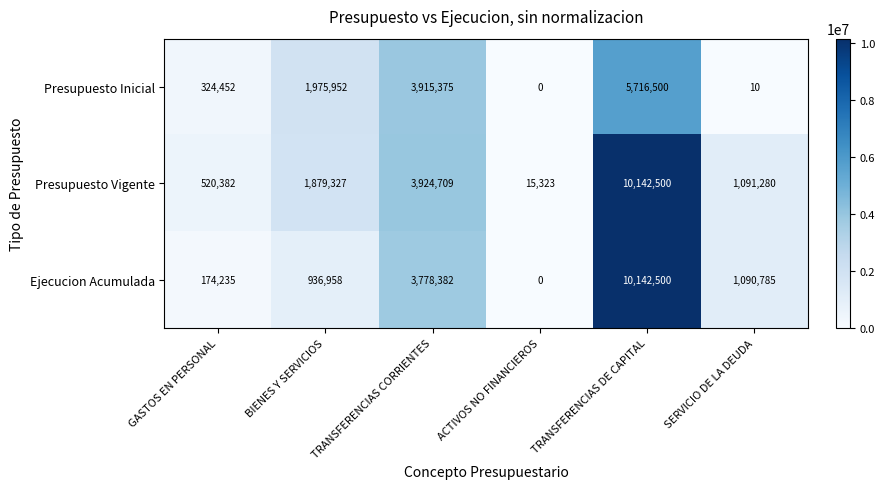

What is the sum of the Presupuesto Vigente values at ACTIVOS NO FINANCIEROS and TRANSFERENCIAS DE CAPITAL?

10157823